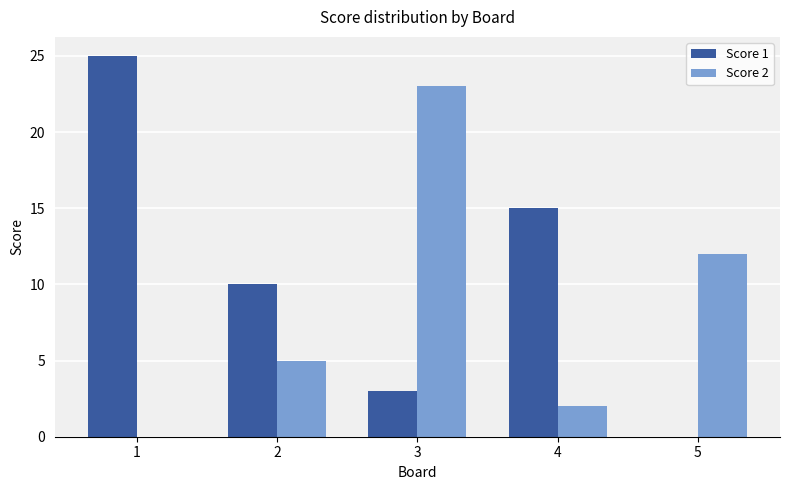

How many values in Score 2 are above zero?

4